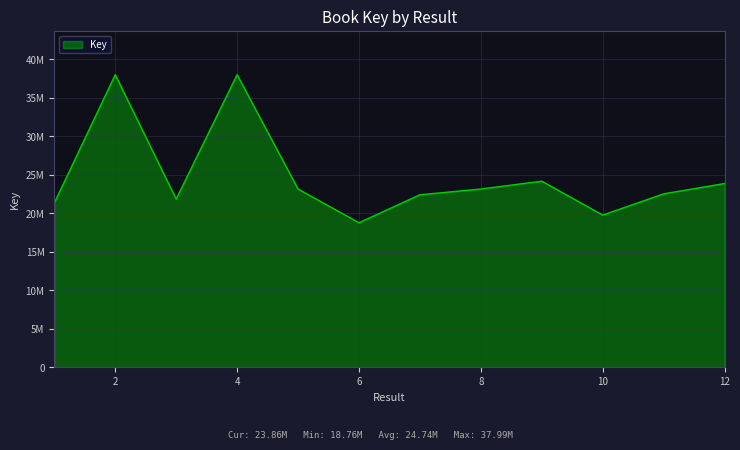

Where is the first local minimum?

3